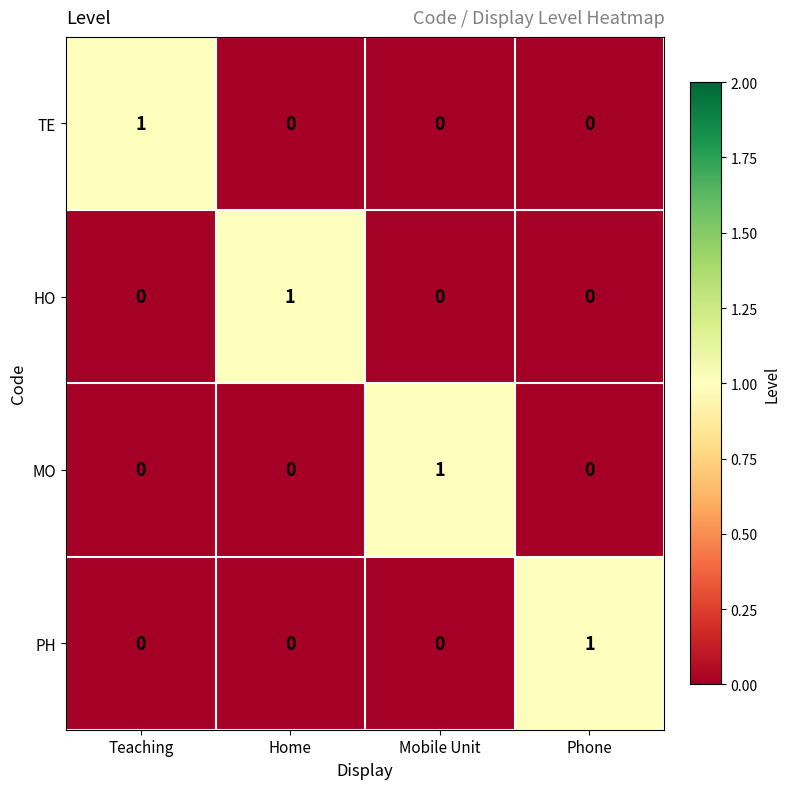

Reading left to right, what are all the values shown in this chart?

TE: Teaching=1	Home=0	Mobile Unit=0	Phone=0
HO: Teaching=0	Home=1	Mobile Unit=0	Phone=0
MO: Teaching=0	Home=0	Mobile Unit=1	Phone=0
PH: Teaching=0	Home=0	Mobile Unit=0	Phone=1